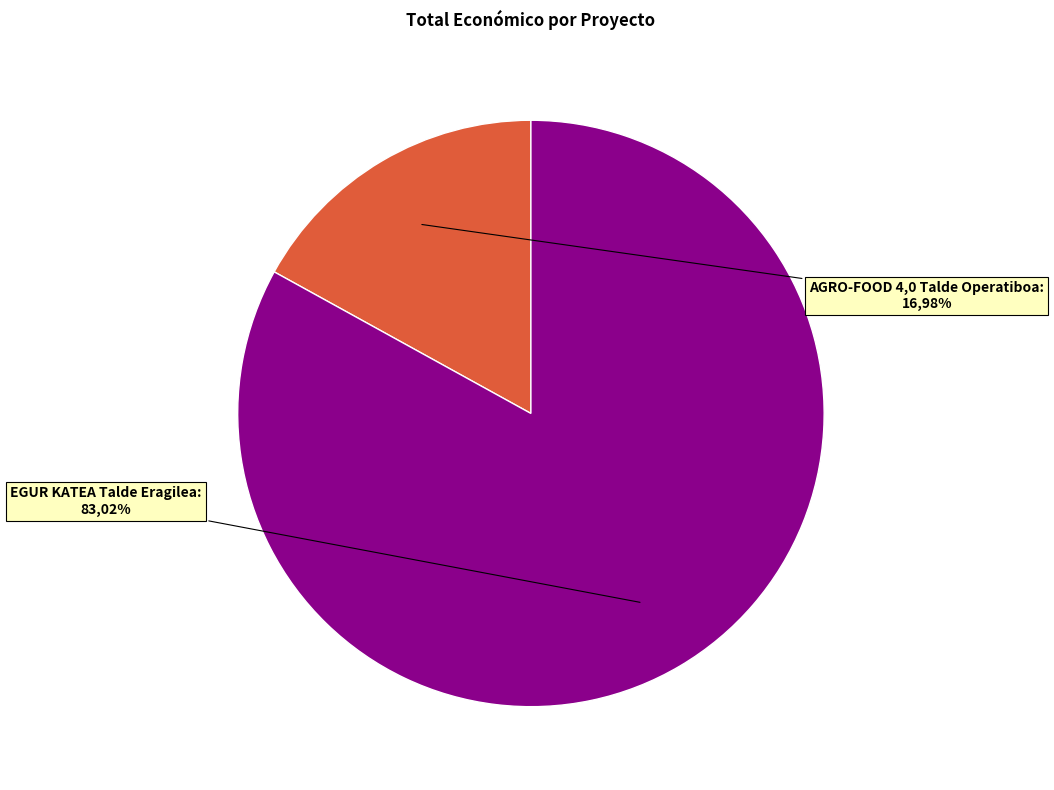

To the nearest percent, what is the average slice percentage?

50%